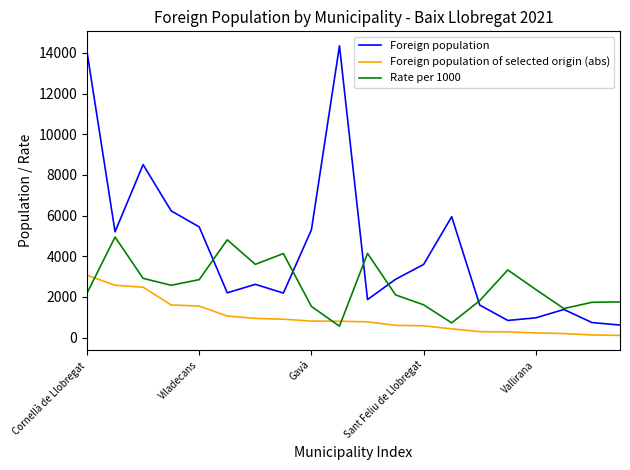

True or false: Foreign population and Foreign population of selected origin (abs) intersect in this chart.

False